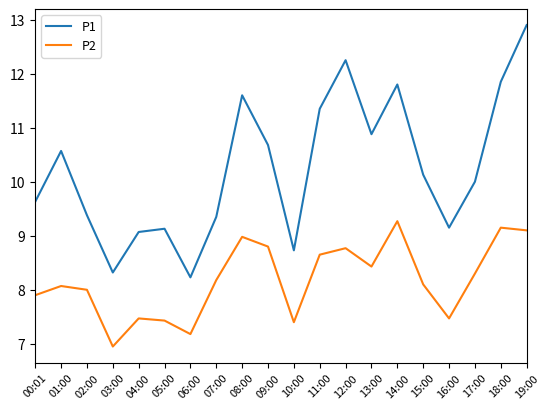

What is the smallest value displayed?

7.0